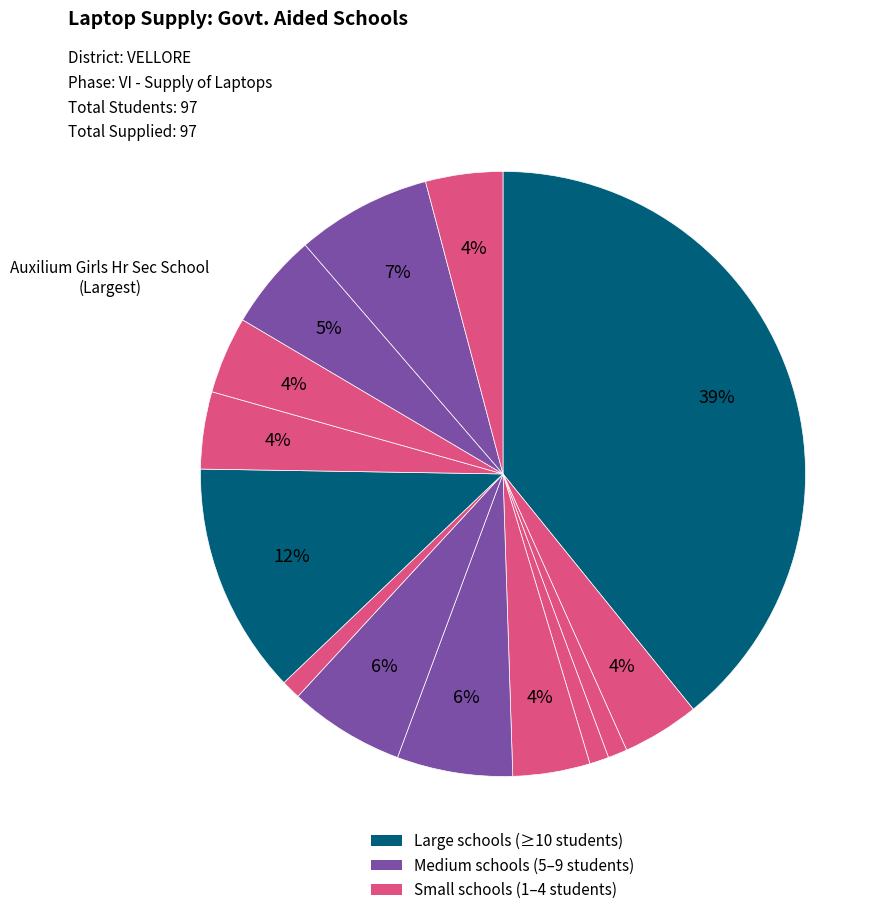

Rank the categories by value from highest to lowest.

Auxilium Girls Hr Sec School, LITTLE FLOWER CONVENT GIRLS HSS, SRI RAMAKRISHNA-BHEL HSS, Islamiah BoysHSS, Vaniyambadi, ISLAMIAH GIRLS HSS, N.K.M.HR.SEC.SCHOOL, C.S.I. GOODLET HSS SHOLINGHUR, ISLAMIAH BOYS HR. SEC. SCHOOL, MARY IMMACULATE GIRLS HSS, NATIONAL HSS, GUDIYATTAM, V.R.V GIRLS HR. SEC. SCHOOL, HINDU HR.SEC.SCHOOL KARUMBUR, HINDU HSS, VANIYAMBADI, ISLAMIAH HR.SEC.SCHOOL